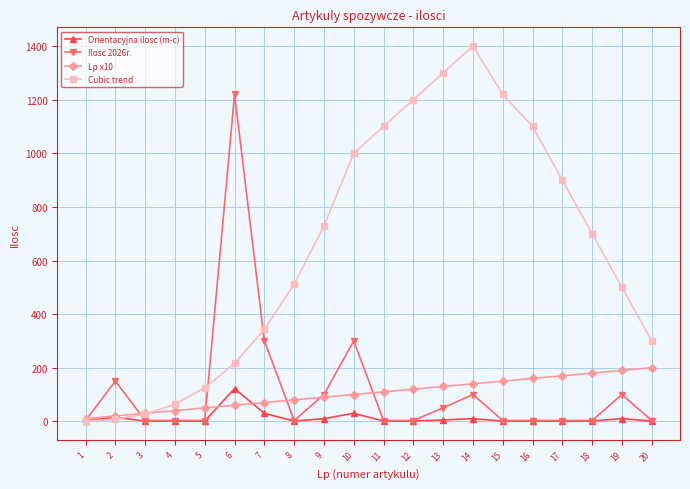

Which series has the largest total across all categories?

Cubic trend